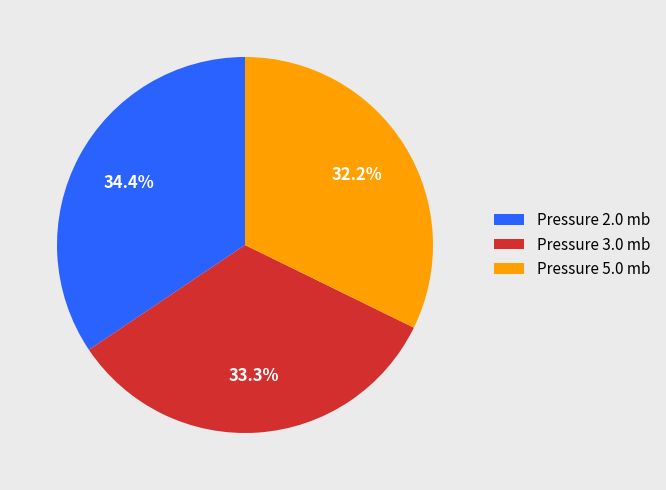

Approximately how many times larger is the value at Pressure 5.0 mb compared to Pressure 2.0 mb?

0.9